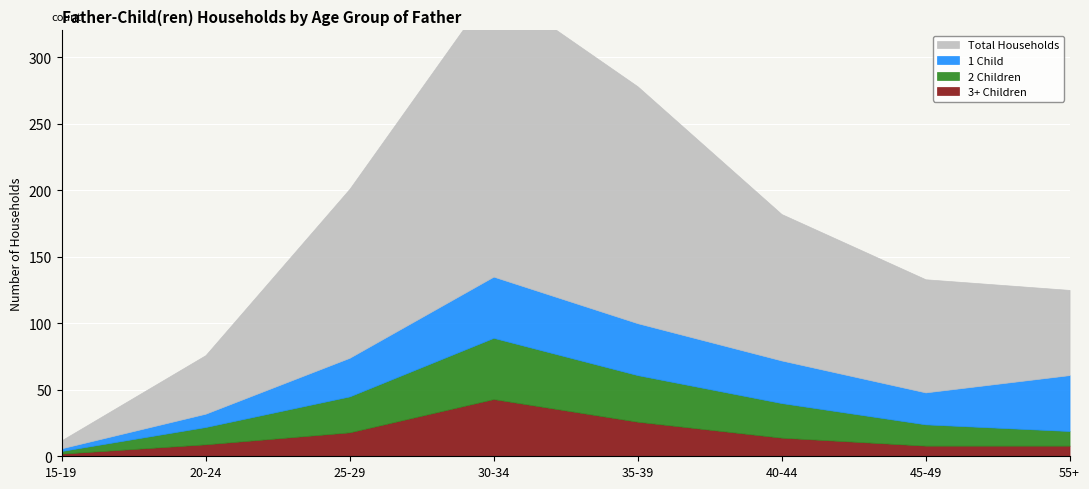

What is the spread (max minus min) of values at 40-44?

96